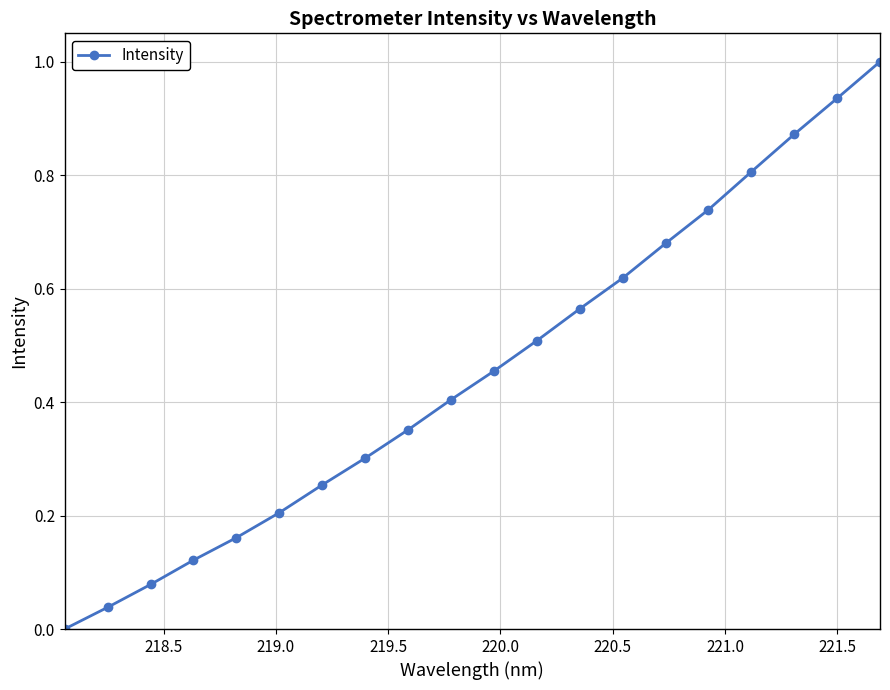

What is the difference between the maximum and second lowest values?

1.0